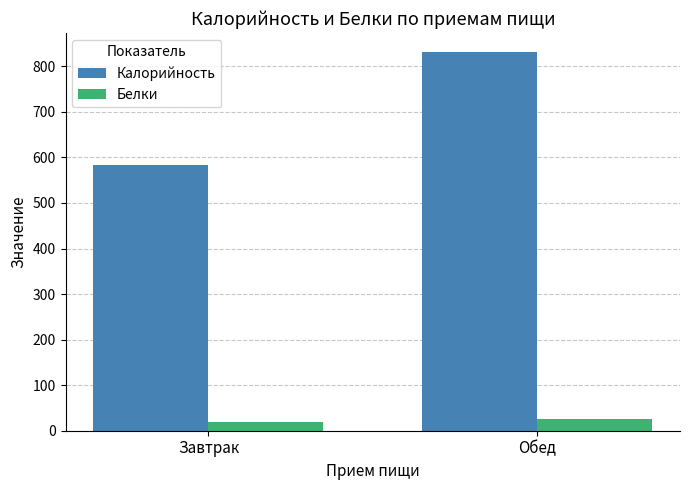

At which category is the sum across all series the highest?

Обед